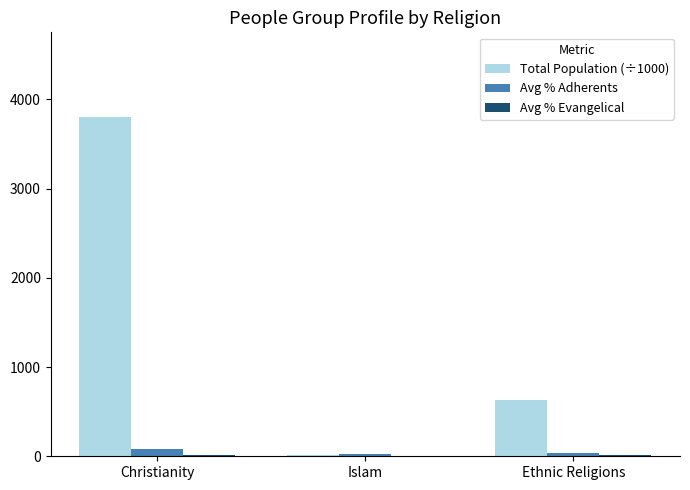

Between Christianity and Islam, which series saw the biggest shift?

Total Population (÷1000)